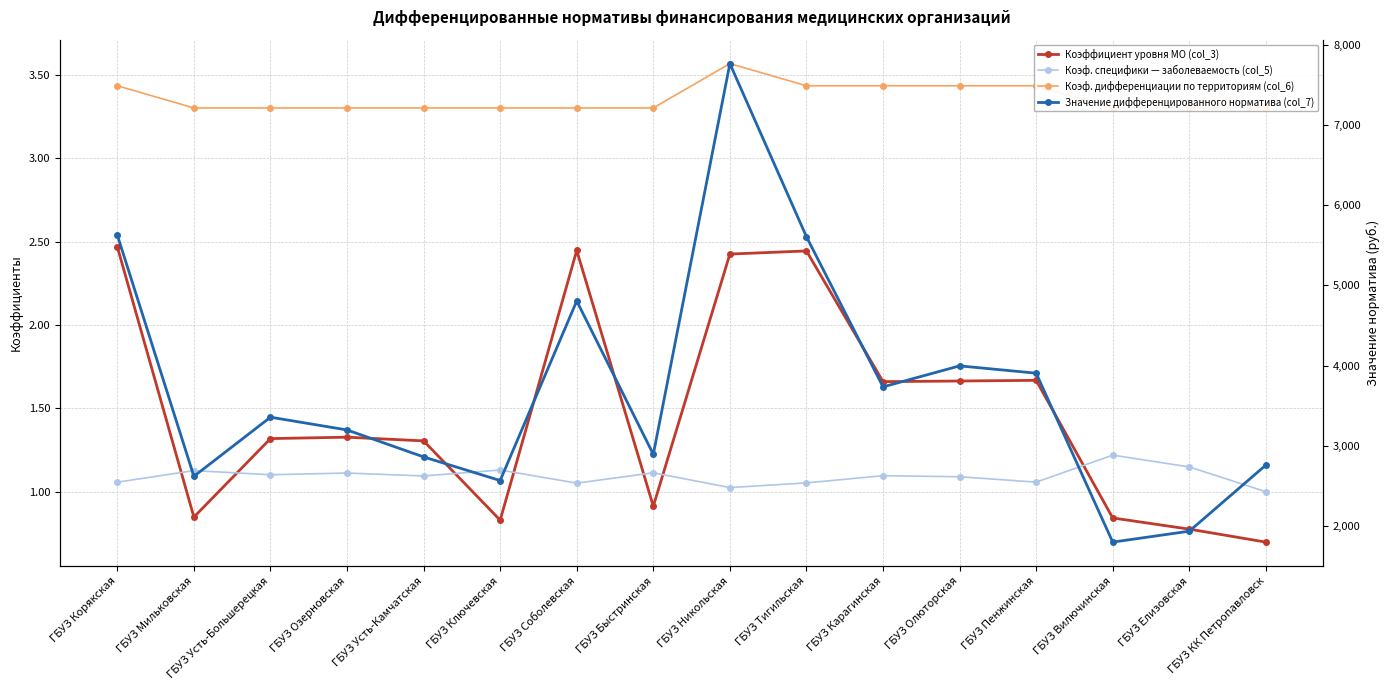

Between ГБУЗ Усть-Камчатская and ГБУЗ Тигильская, which is larger?

ГБУЗ Тигильская